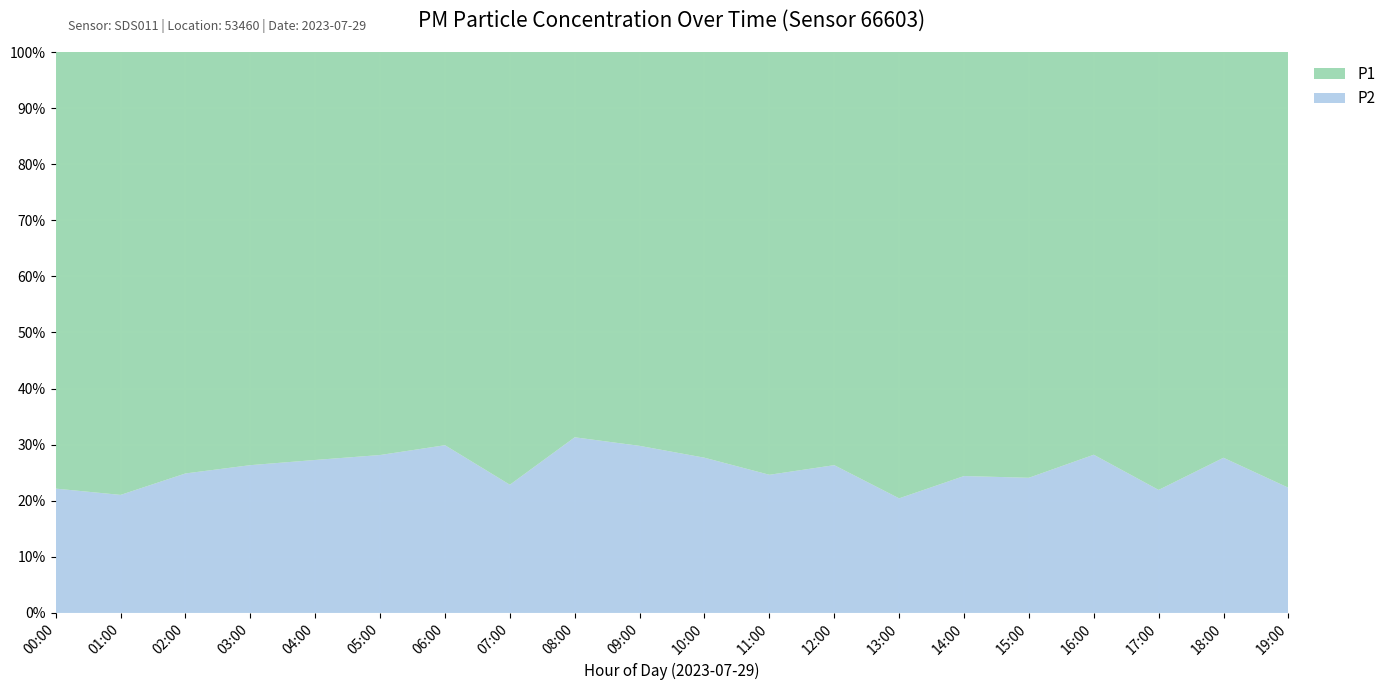

Reading left to right, list all the values displayed in this chart.

P1: 7.5	8.6	7.1	6.4	5.7	7.3	4.2	8.1	5.2	5.0	5.8	7.1	6.4	7.4	8.3	6.9	5.6	8.9	7.4	8.3
P2: 2.1	2.3	2.4	2.3	2.1	2.9	1.8	2.4	2.4	2.1	2.2	2.3	2.3	1.9	2.7	2.2	2.2	2.5	2.8	2.4